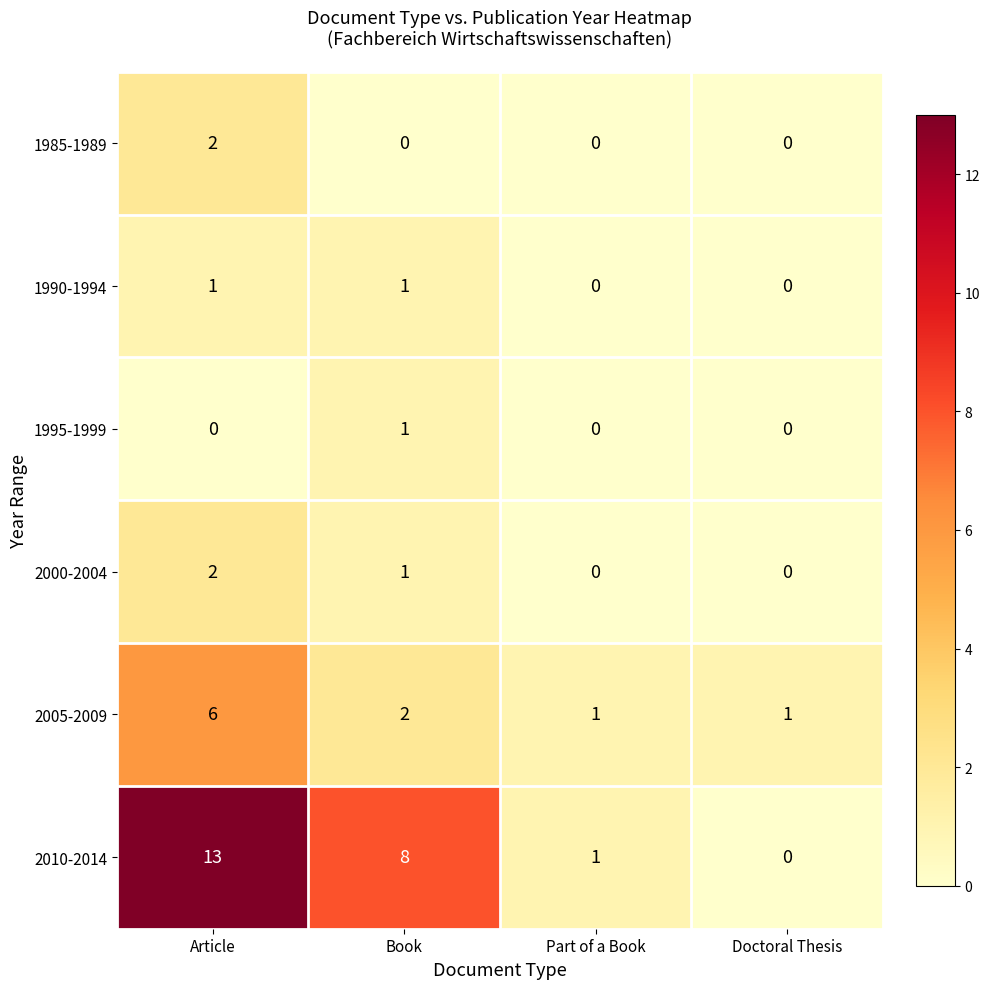

Reading left to right, extract all data points from this chart.

1985-1989: 2	0	0	0
1990-1994: 1	1	0	0
1995-1999: 0	1	0	0
2000-2004: 2	1	0	0
2005-2009: 6	2	1	1
2010-2014: 13	8	1	0